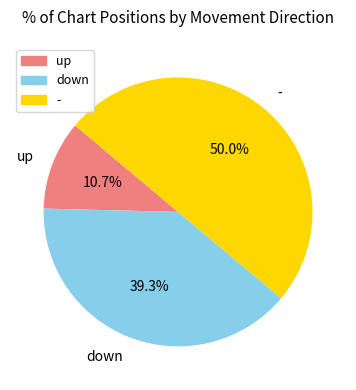

Count the number of slices in the pie.

3